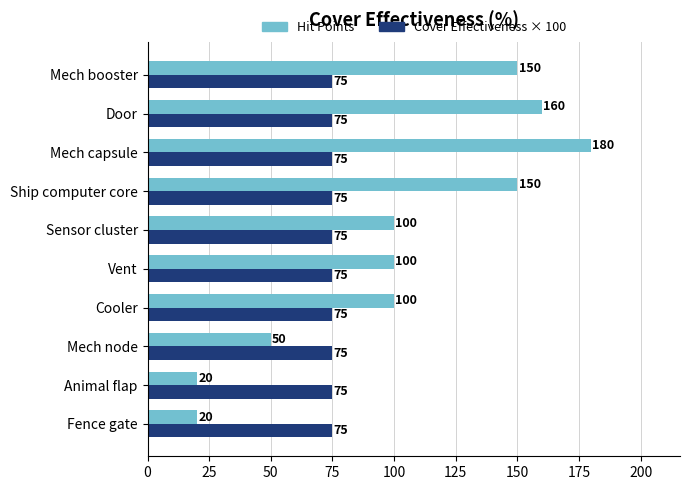

What is the approximate value of Cover Effectiveness × 100 at Mech node?

75